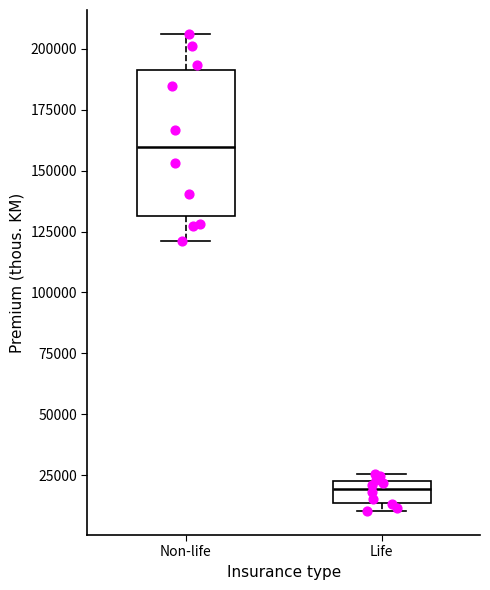

Reading left to right, read every box against the y-axis: the position of its median line, the range the box covers, and the ends of its whiskers. The values are not printed on the chart, so give them approximately, as read against the axis.

Non-life: median 160000, box 130000 to 190000, whiskers 120000 to 205000
Life: median 20000, box 15000 to 25000, whiskers 10000 to 25000 (just above the box's upper edge)